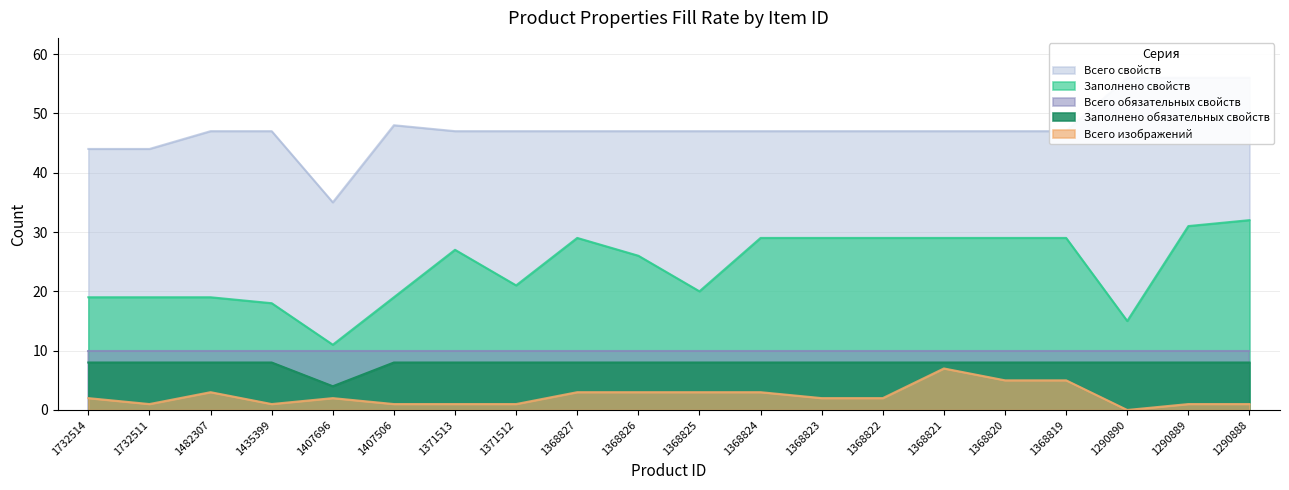

In Заполнено свойств, how many points are higher than both neighbors (excluding endpoints)?

2